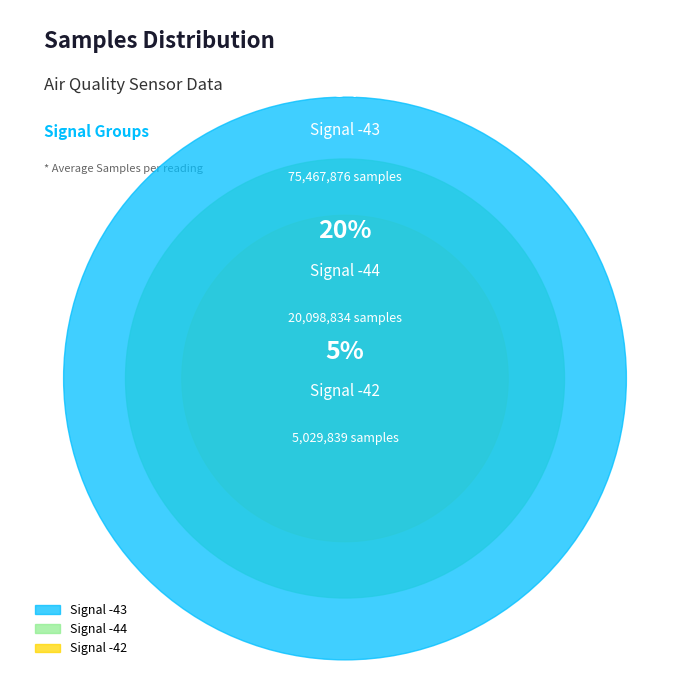

What is the largest slice in the pie chart?

-43